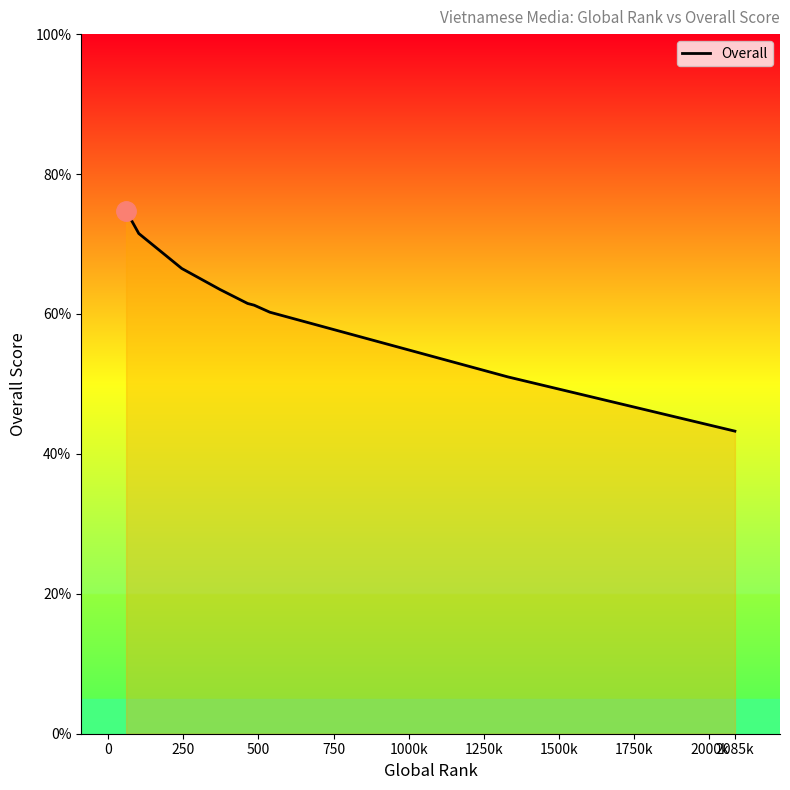

What is the difference between the maximum and minimum values?

31.5